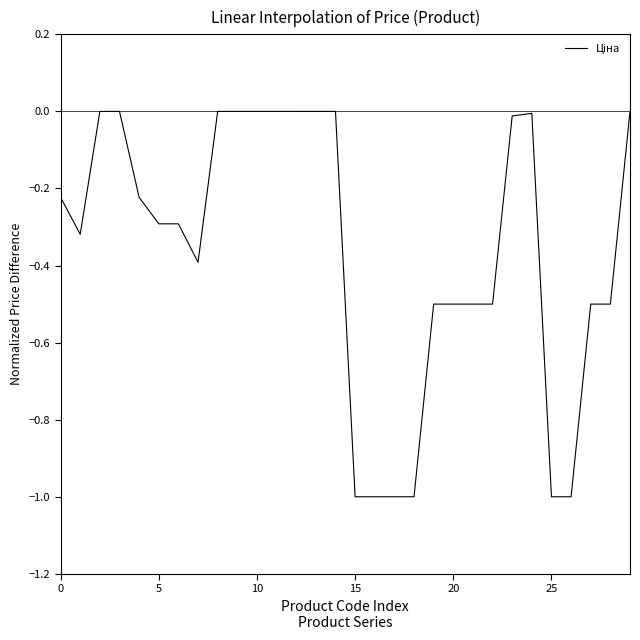

What is the difference between the maximum and minimum values?

1.0